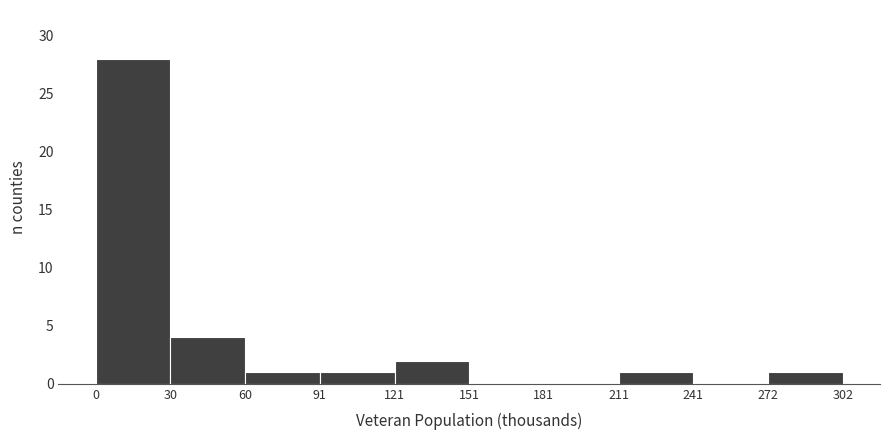

Which range on the x-axis has the tallest bar?

0 to 30